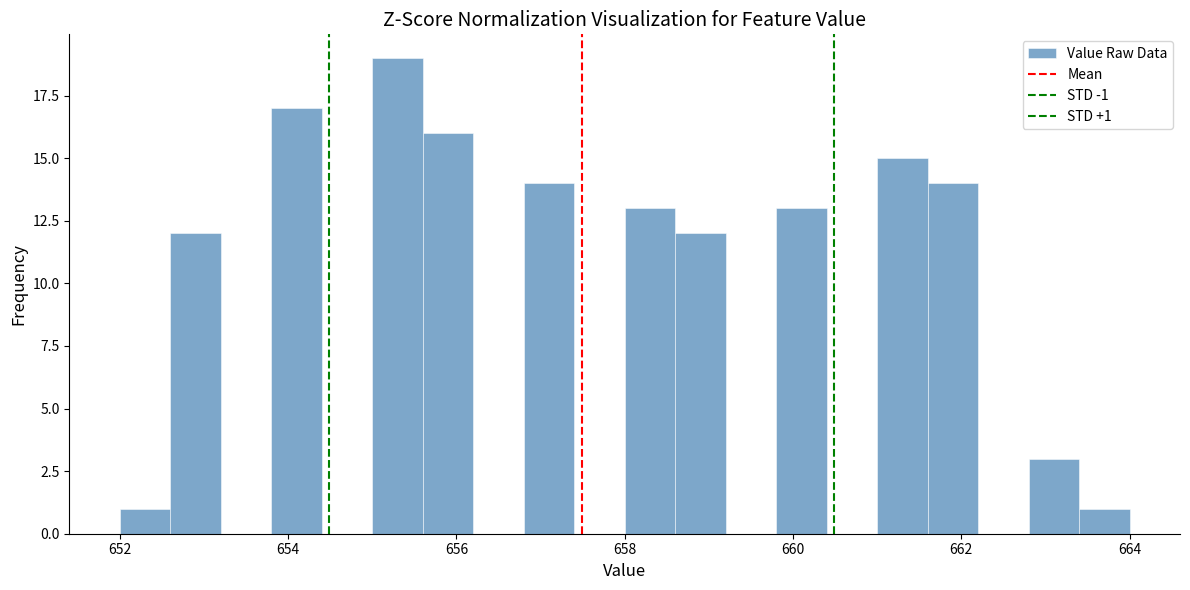

Around what value on the x-axis is the tallest bar? Give the approximate position of its centre, as read against the axis.

655.4